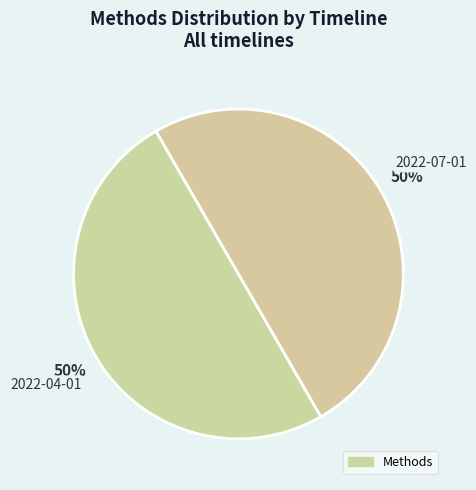

How many segments does this pie chart have?

2